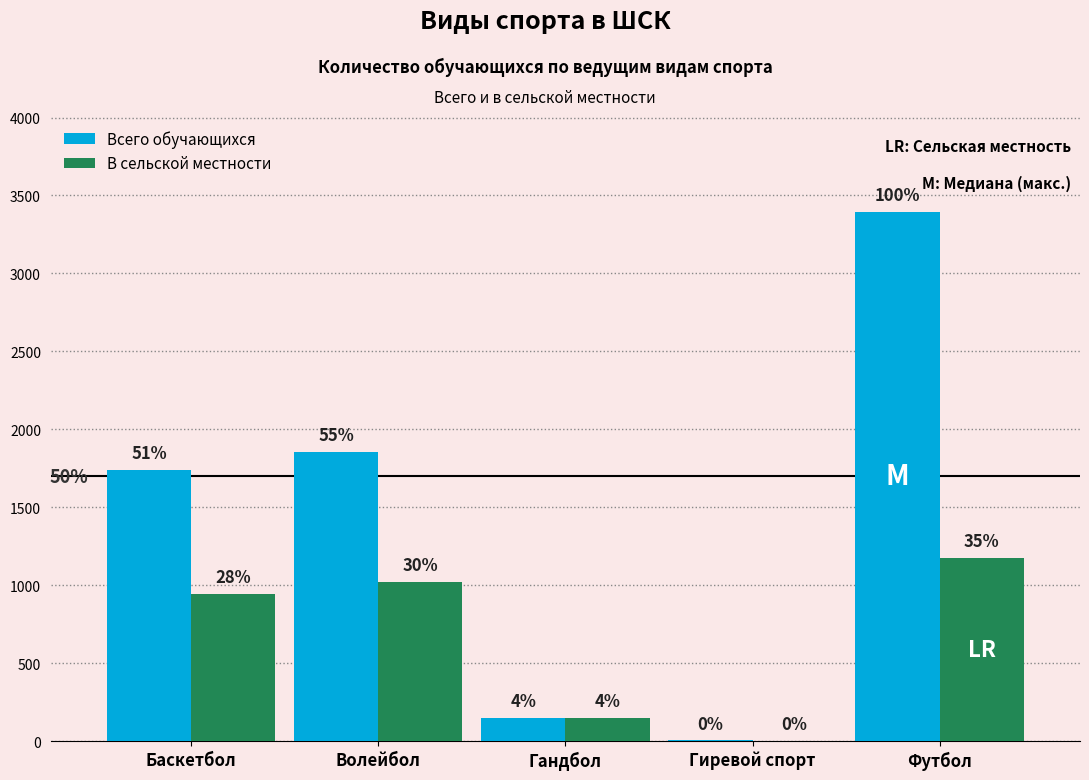

Is it true that Всего обучающихся equals 2717 at Баскетбол?

False